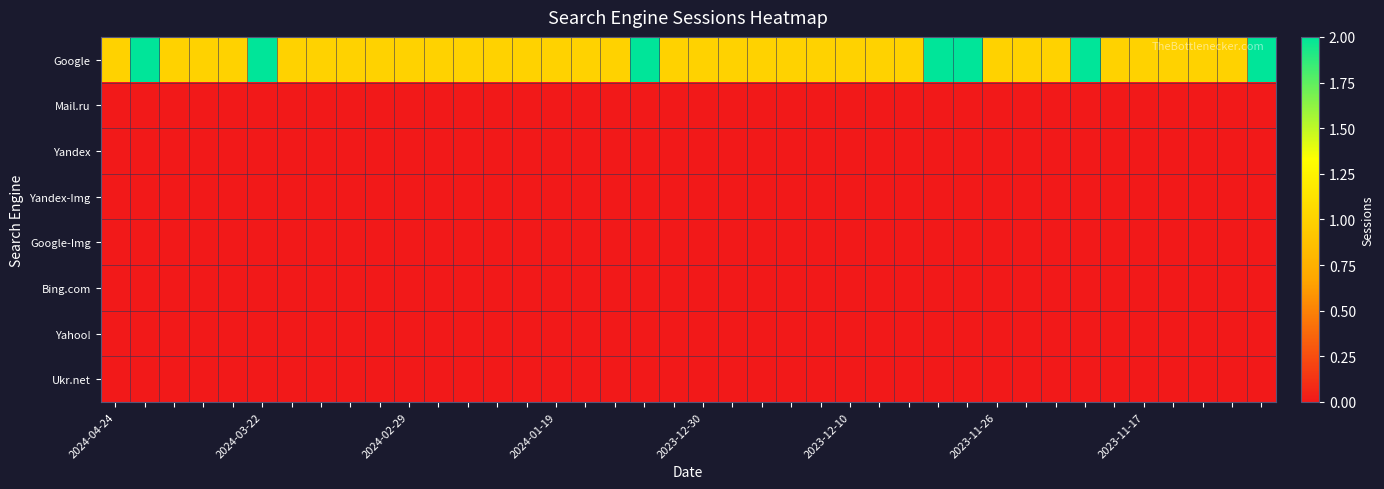

At which category does the chart reach its minimum across all series?

2024-04-24